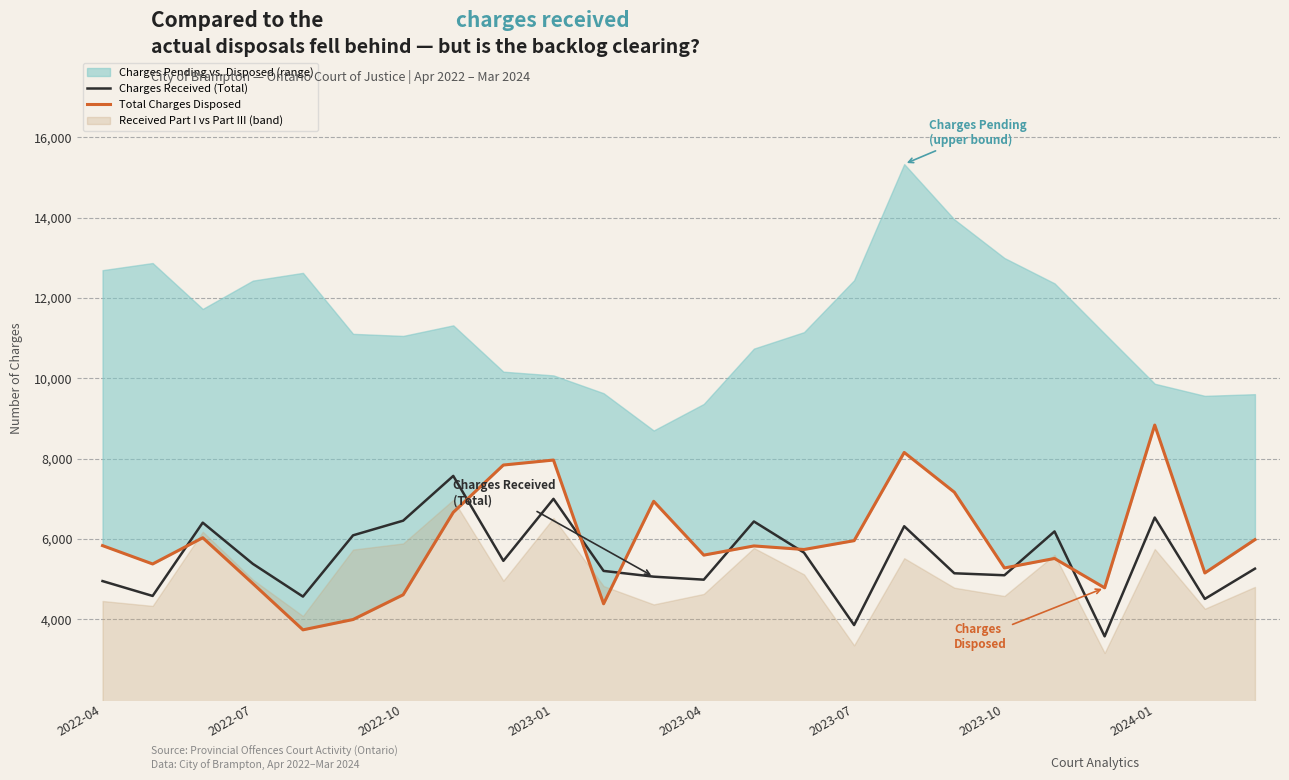

What is the highest value of the Charges Received (Total) series?

7571